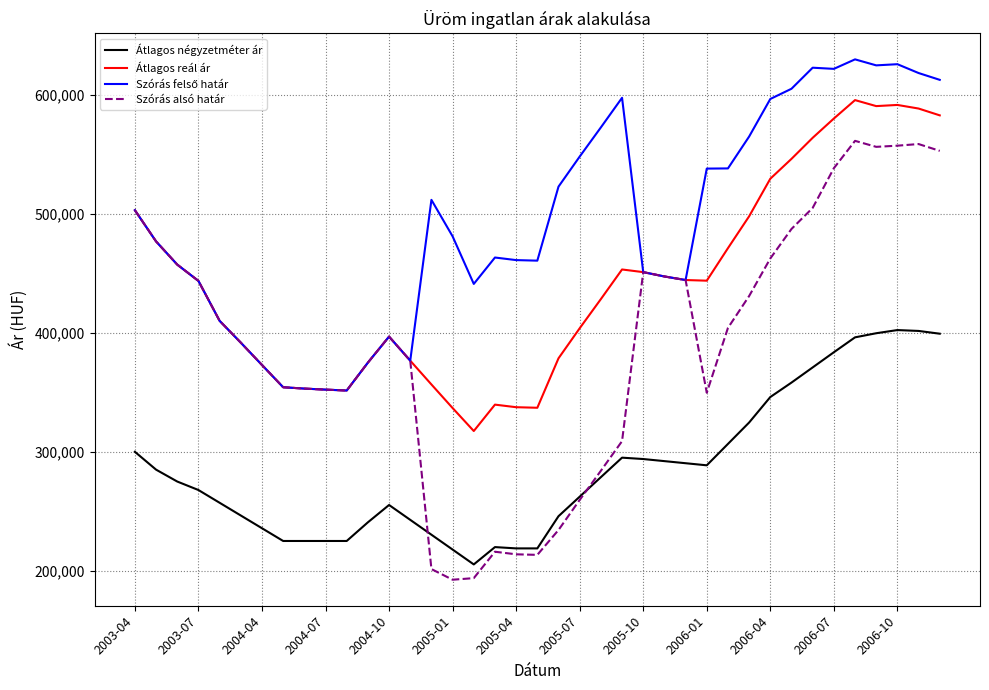

What is the minimum value shown in the chart?

192412